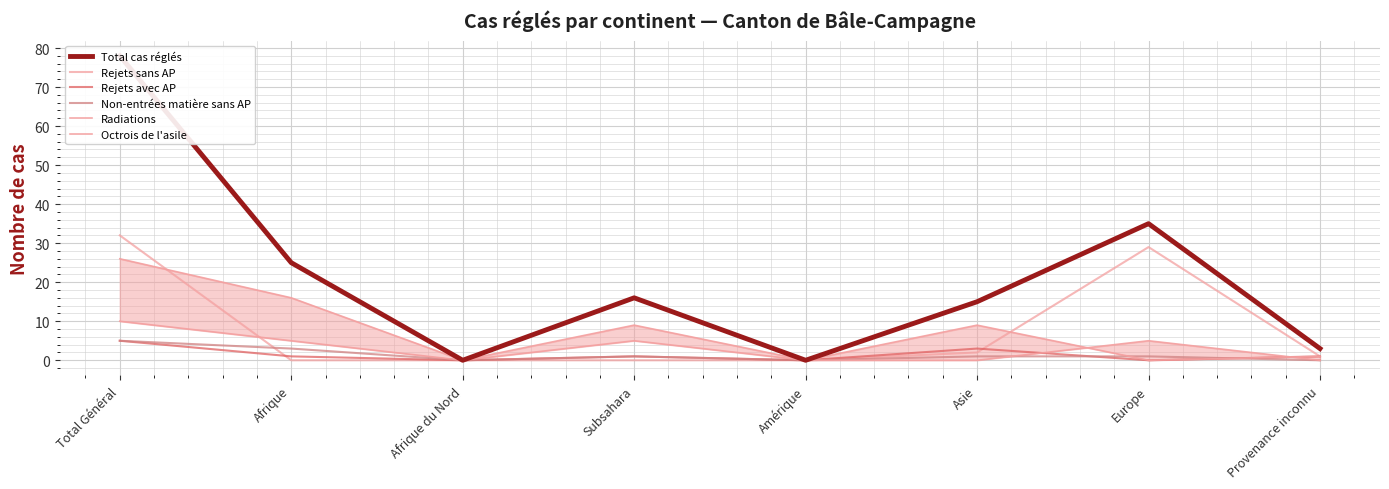

What value does the Total cas réglés series have at Asie?

15